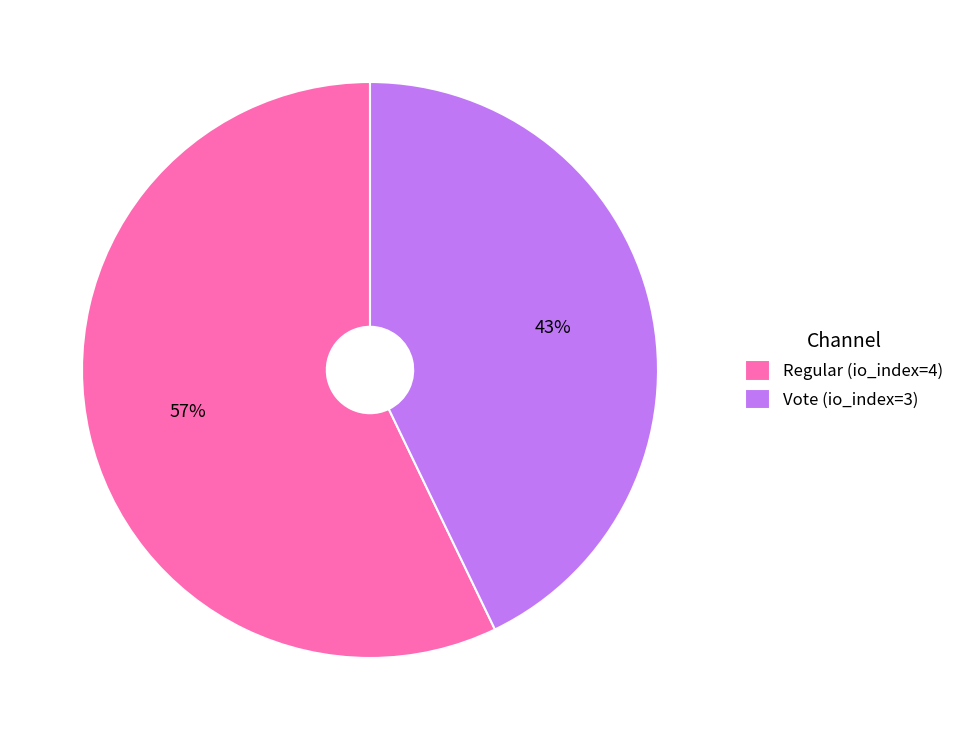

To the nearest percent, what is the combined percentage of Regular (io_index=4) and Vote (io_index=3)?

100%